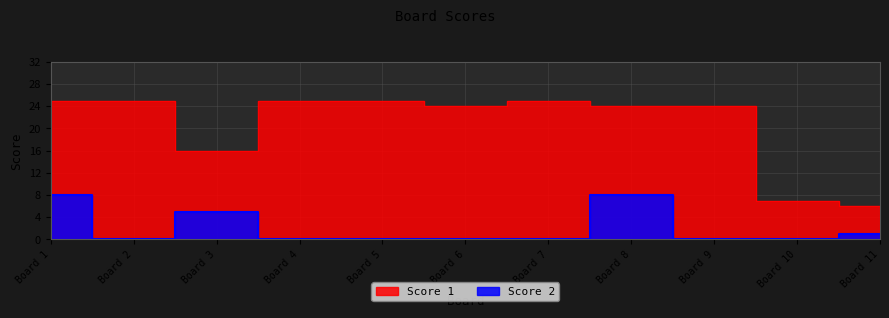

Where is the first local minimum for Score 2?

Board 2